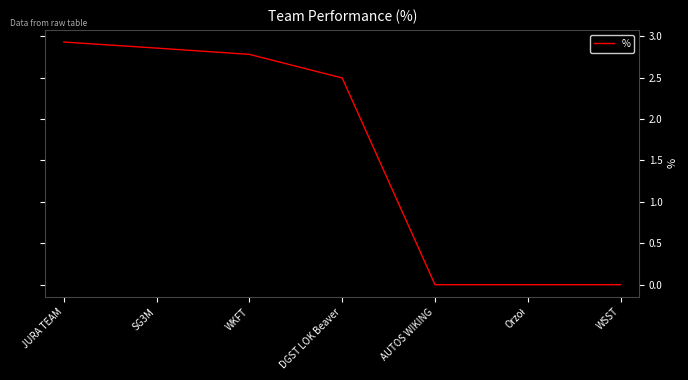

How many series are shown in this chart?

1